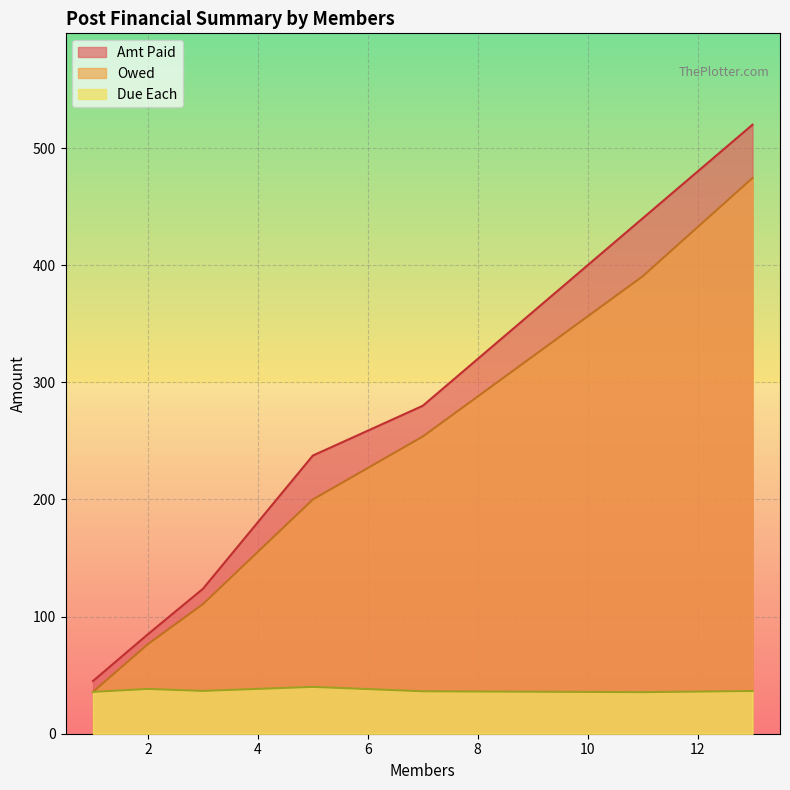

How many interior local peaks does the Due Each series have?

3